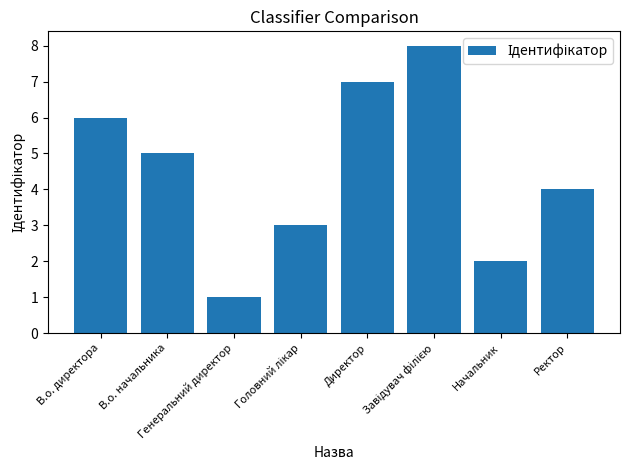

What is the smallest value displayed?

1